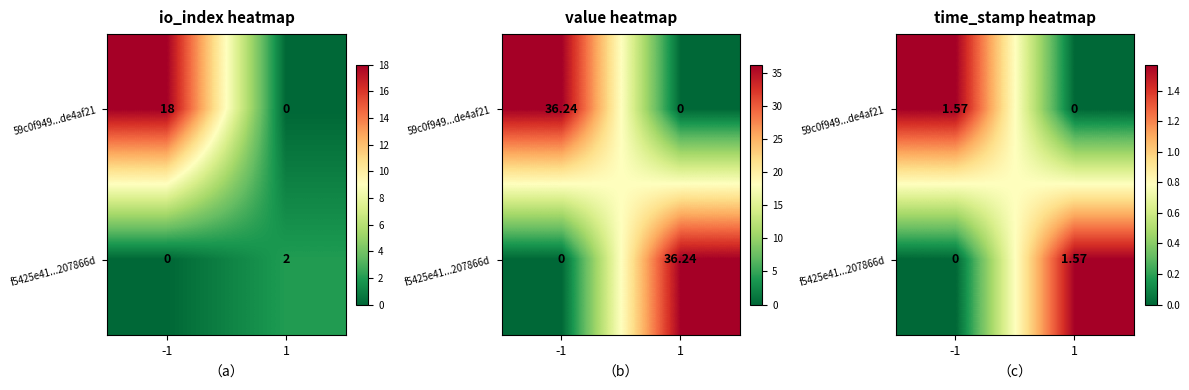

Count the 59c0f949...de4af21 values in the range 0 to 1.

1